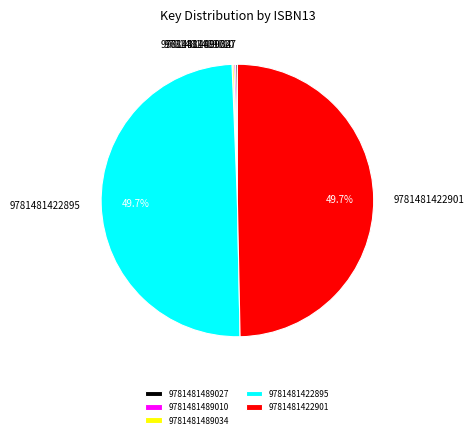

How much of the chart is everything except 9781481422895?

50.3%